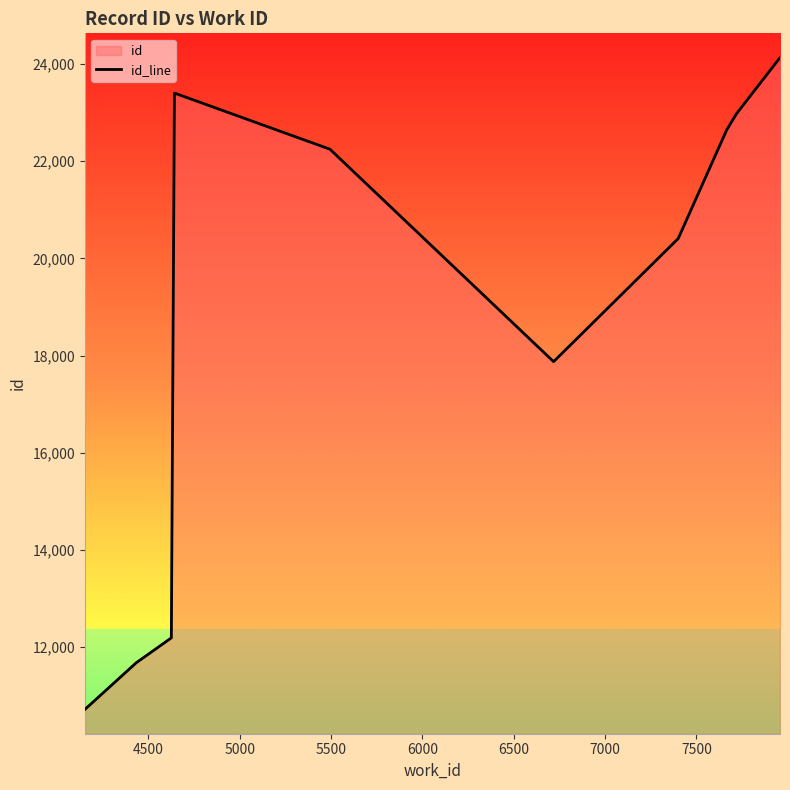

How many lines are shown in the chart?

1